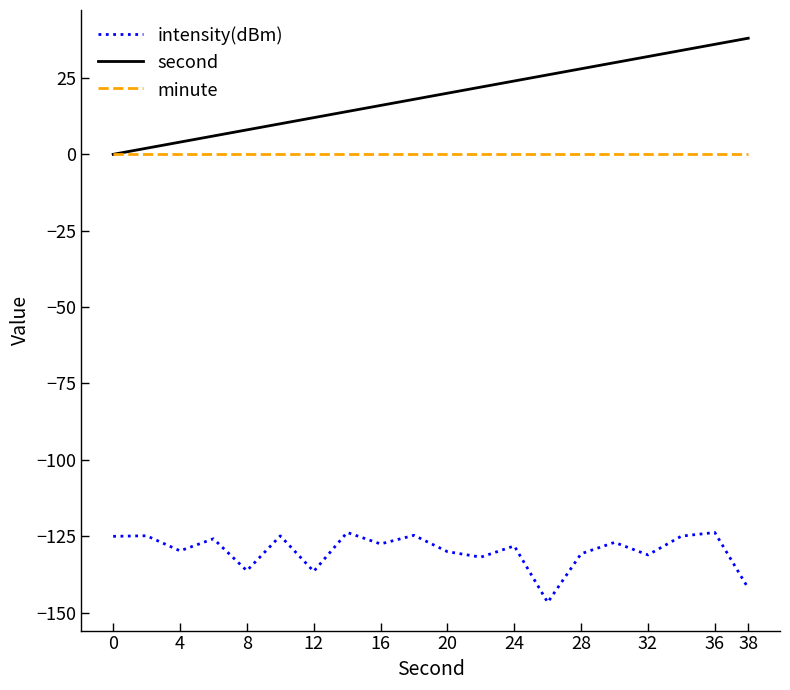

What is the highest value of the intensity(dBm) series?

-123.7